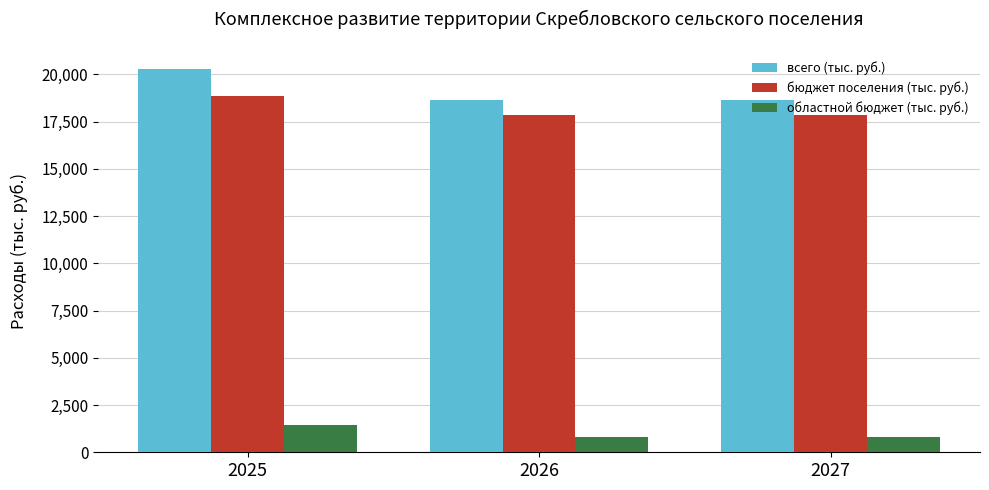

True or false: всего (тыс. руб.) has a value of 20264.4 at 2025.

True